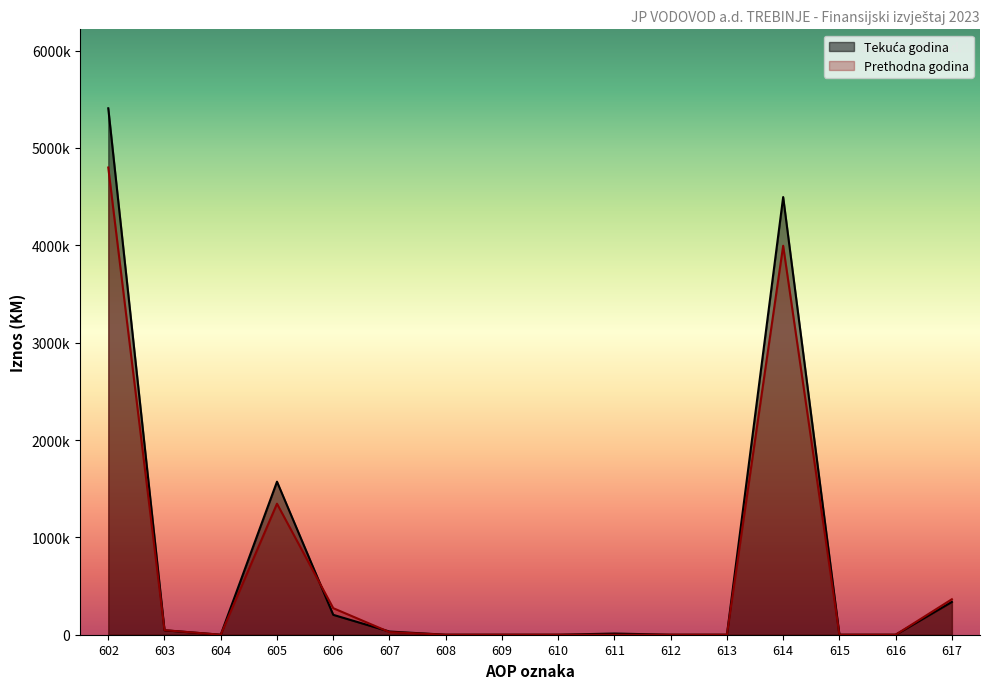

What is the value of the Prethodna godina point at the 6th from the left?

26631